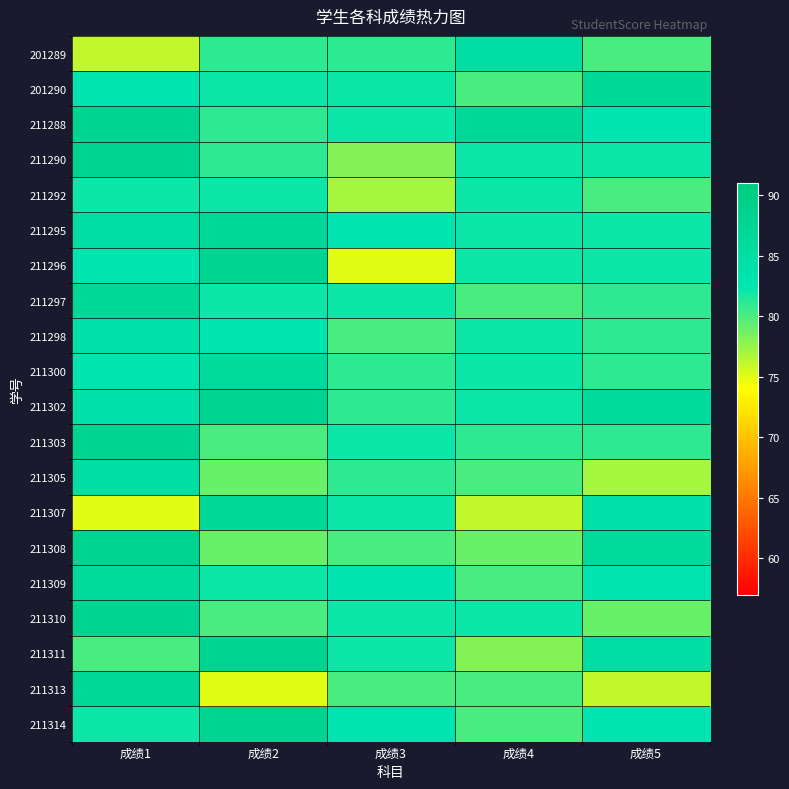

Rank the series by their maximum value, from lowest to highest.

211292, 211298, 201289, 211305, 211300, 211309, 201290, 211295, 211297, 211307, 211313, 211288, 211290, 211296, 211302, 211303, 211308, 211310, 211311, 211314